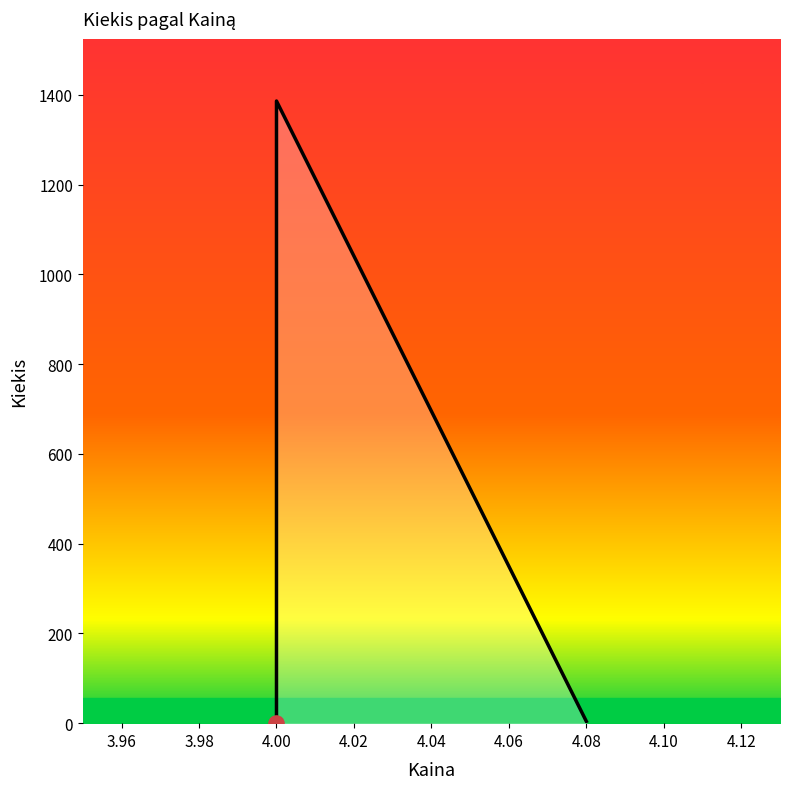

Which has a higher value, 4.00 or 4.00?

4.00